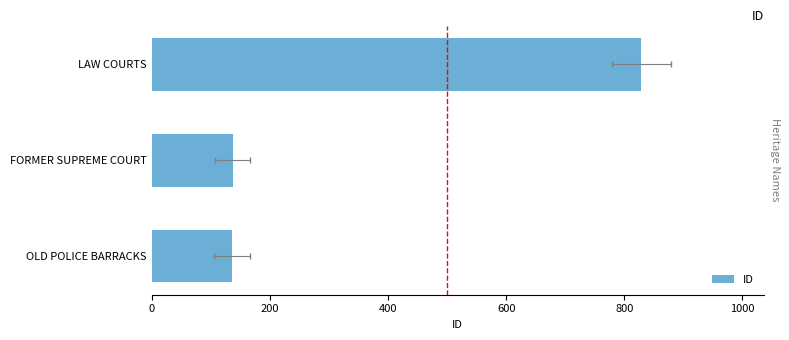

What is the maximum value shown in the chart?

829